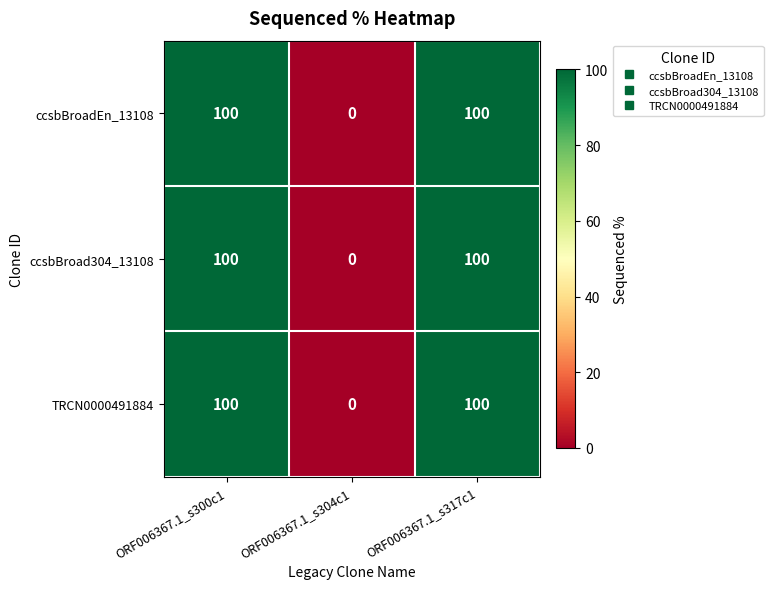

Count the TRCN0000491884 values in the range 0 to 100.

3